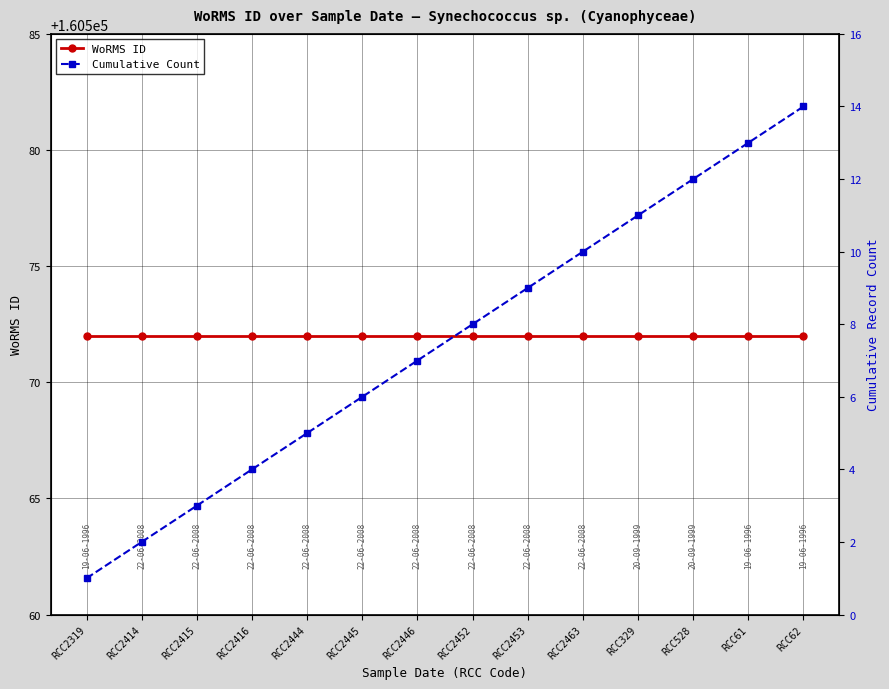

True or false: WoRMS ID and Cumulative Count intersect in this chart.

False